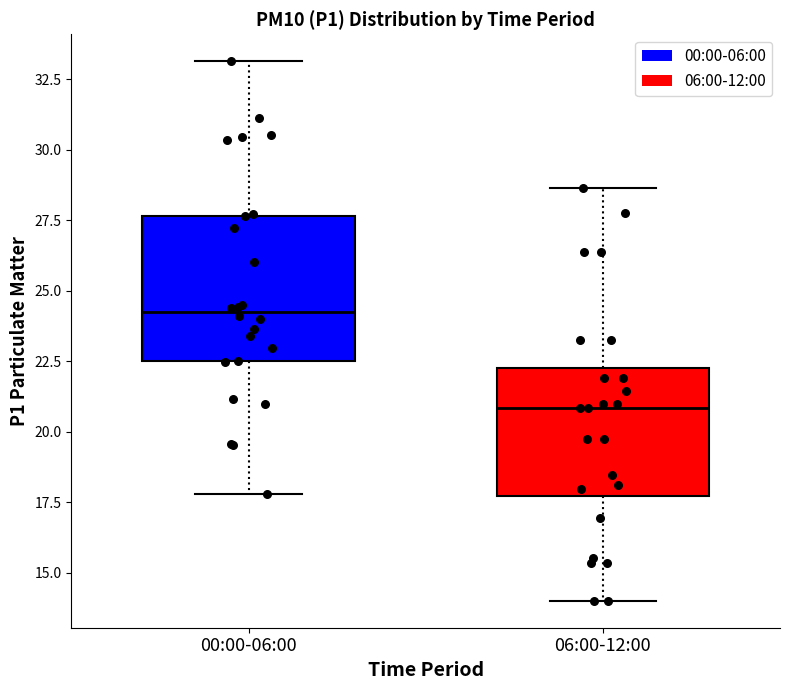

Reading left to right, read every box against the y-axis: the position of its median line, the range the box covers, and the ends of its whiskers. The values are not printed on the chart, so give them approximately, as read against the axis.

00:00-06:00: median 24.0, box 22.5 to 27.5, whiskers 18.0 to 33.0
06:00-12:00: median 21.0, box 17.5 to 22.0, whiskers 14.0 to 28.5